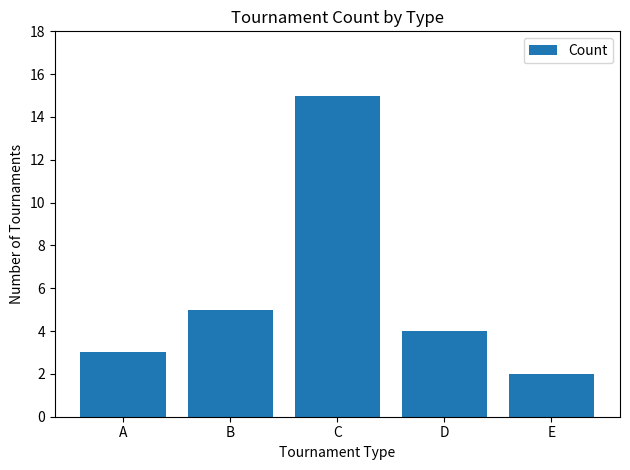

Where does the data first go above 4?

B